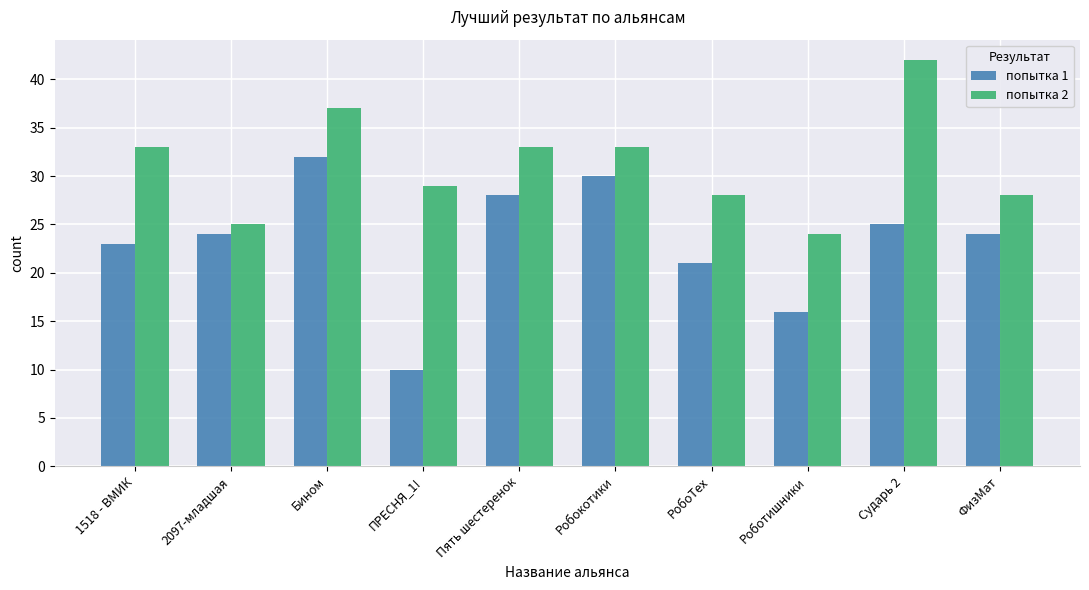

Rank the series by their average value, from highest to lowest.

попытка 2, попытка 1